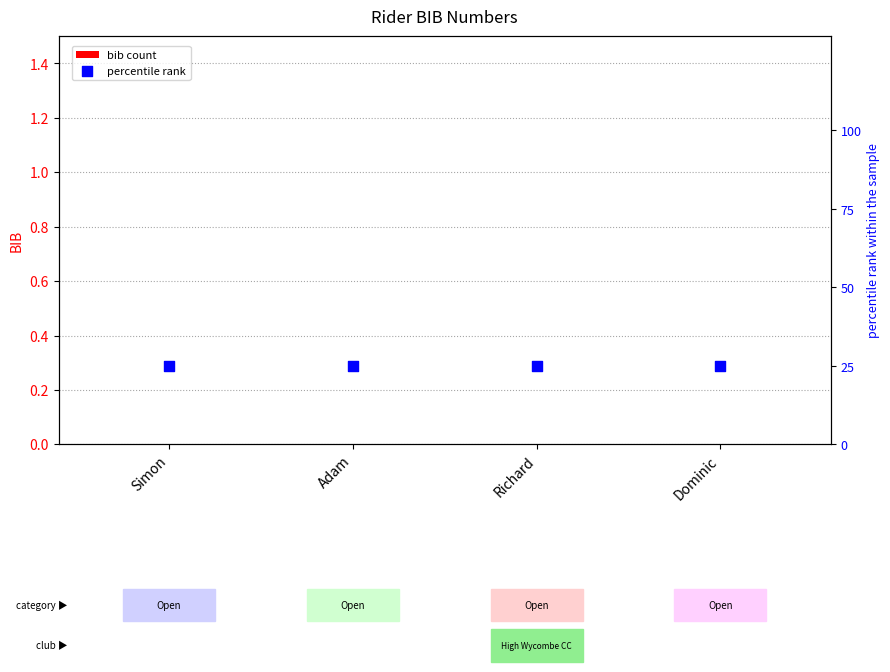

What is the total value across all series at Simon?

25